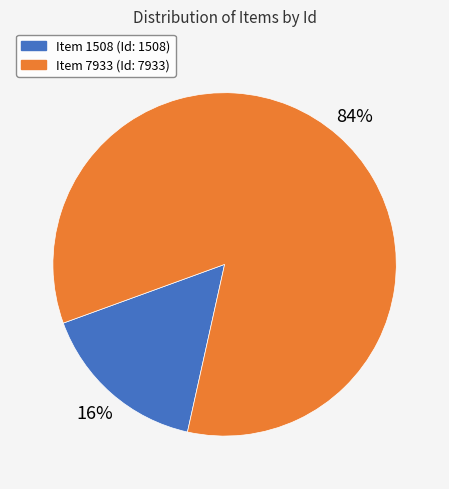

Do Item 1508 and Item 7933 together represent more than half of the pie?

Yes